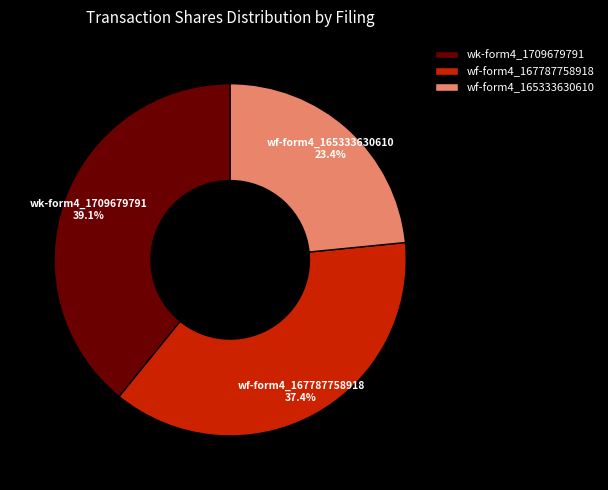

Which category has the biggest portion of the pie?

wk-form4_1709679791